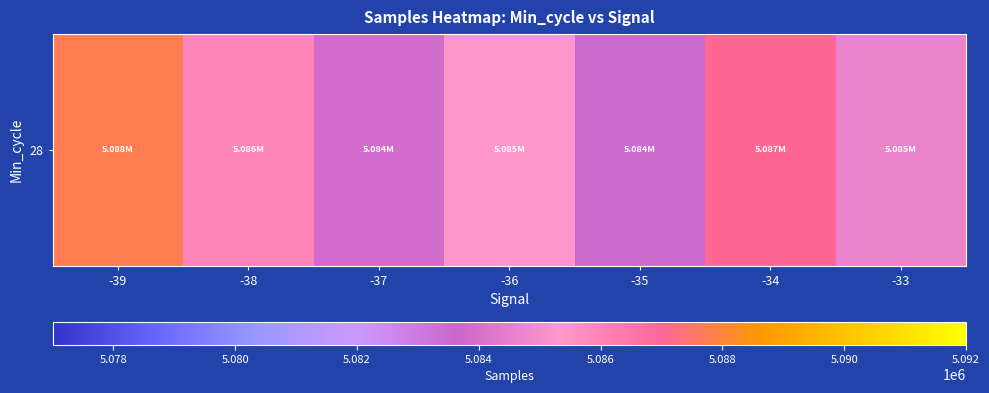

Rank the categories by value from highest to lowest.

-39, -34, -38, -36, -33, -37, -35